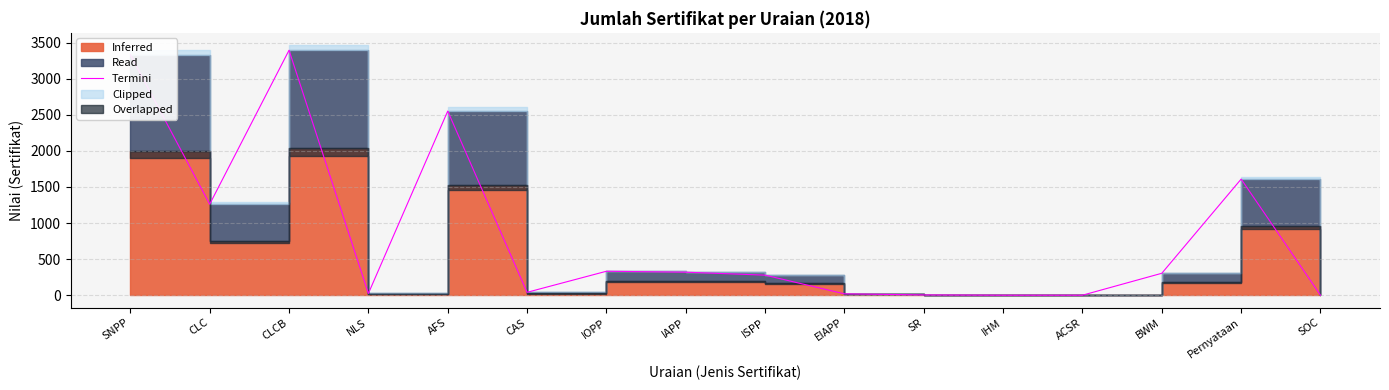

What is the value of the 2nd point from the left?

1261